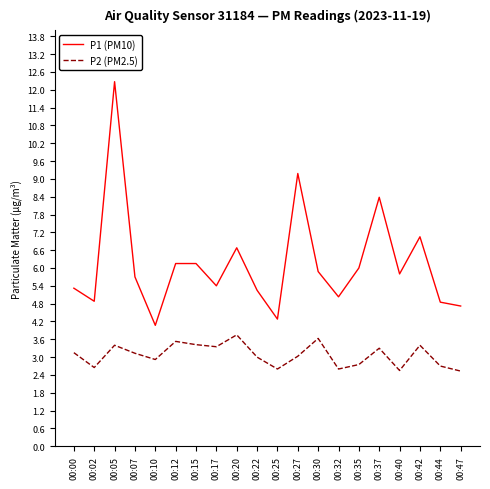

How many lines are shown in the chart?

2